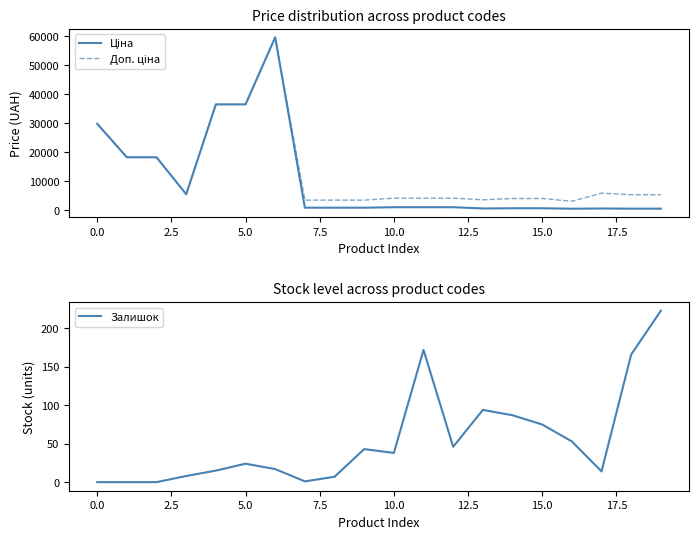

Is it true that Залишок equals 38 at 10.0?

True